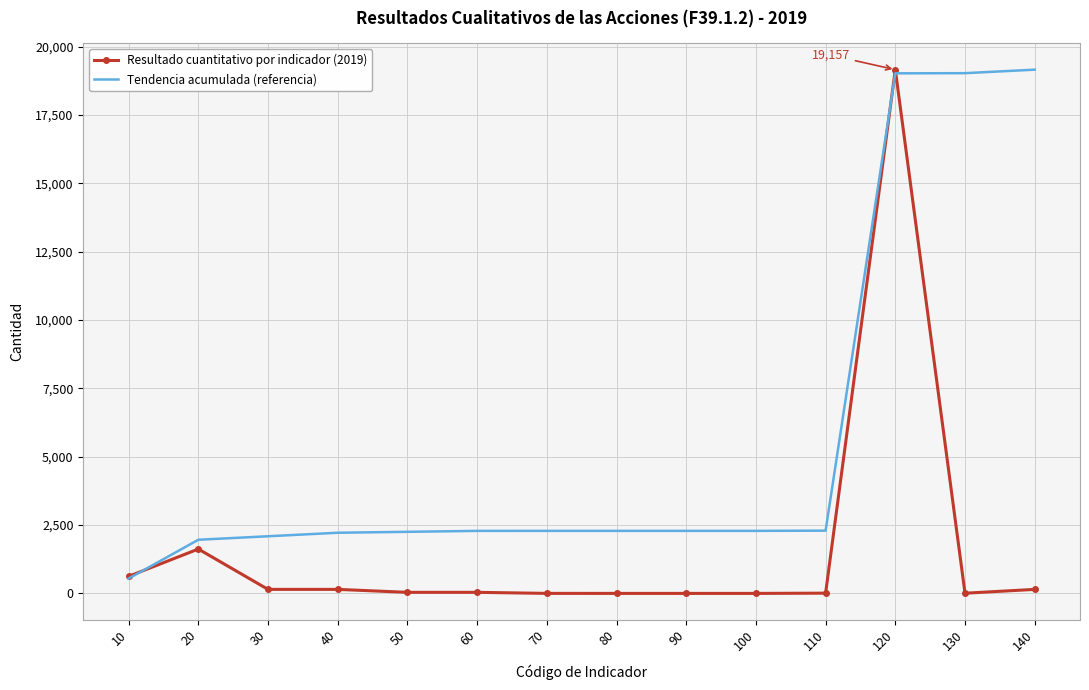

What is the approximate value of Tendencia acumulada (referencia) at 130?

19028.6